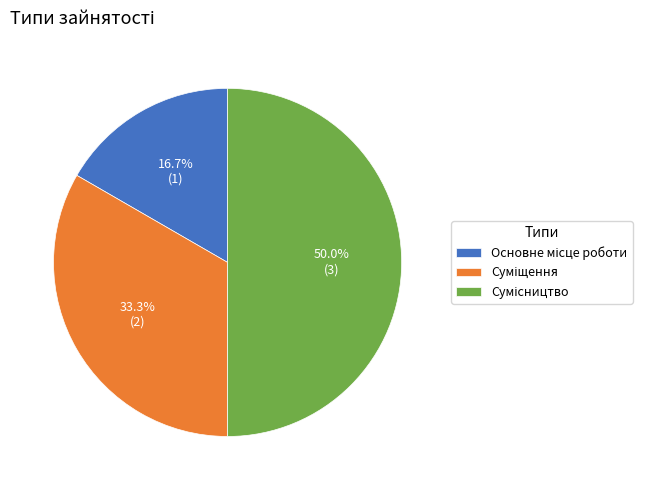

To the nearest percent, what portion does Суміщення represent?

33%